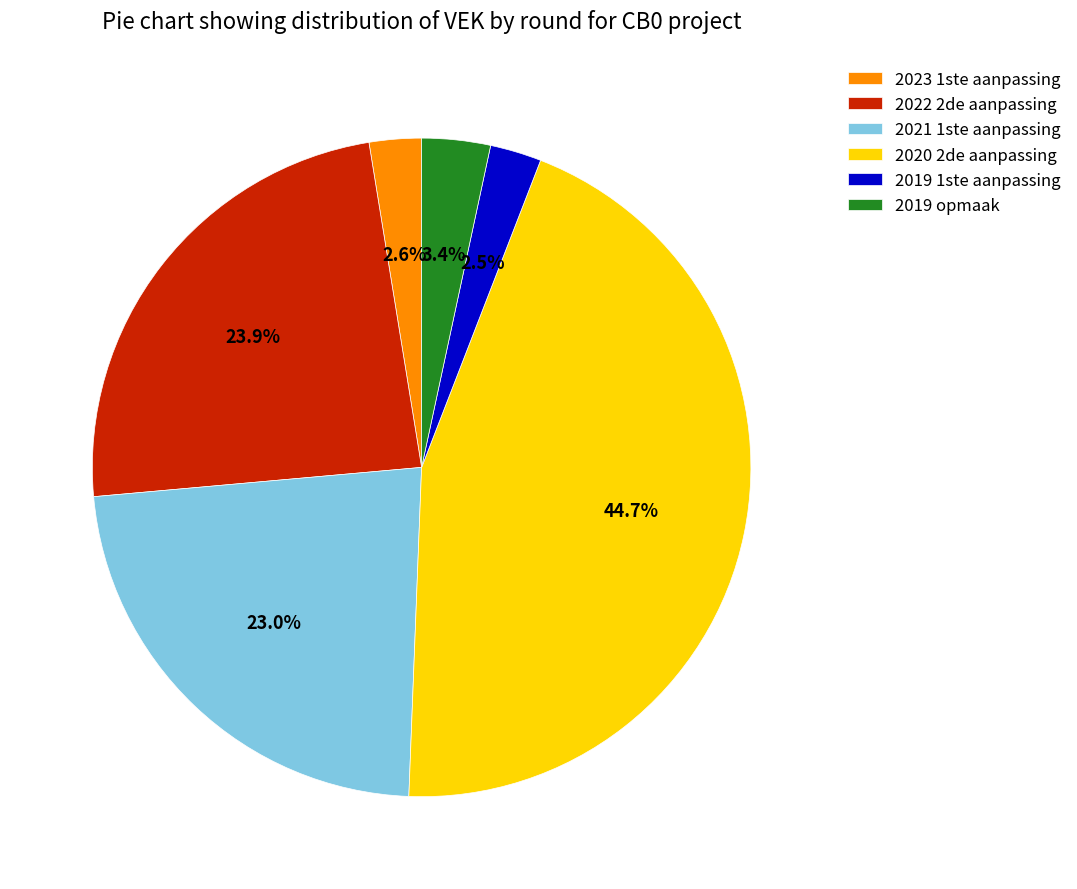

What percentage is the 2022 2de aanpassing slice, to the nearest percent?

24%